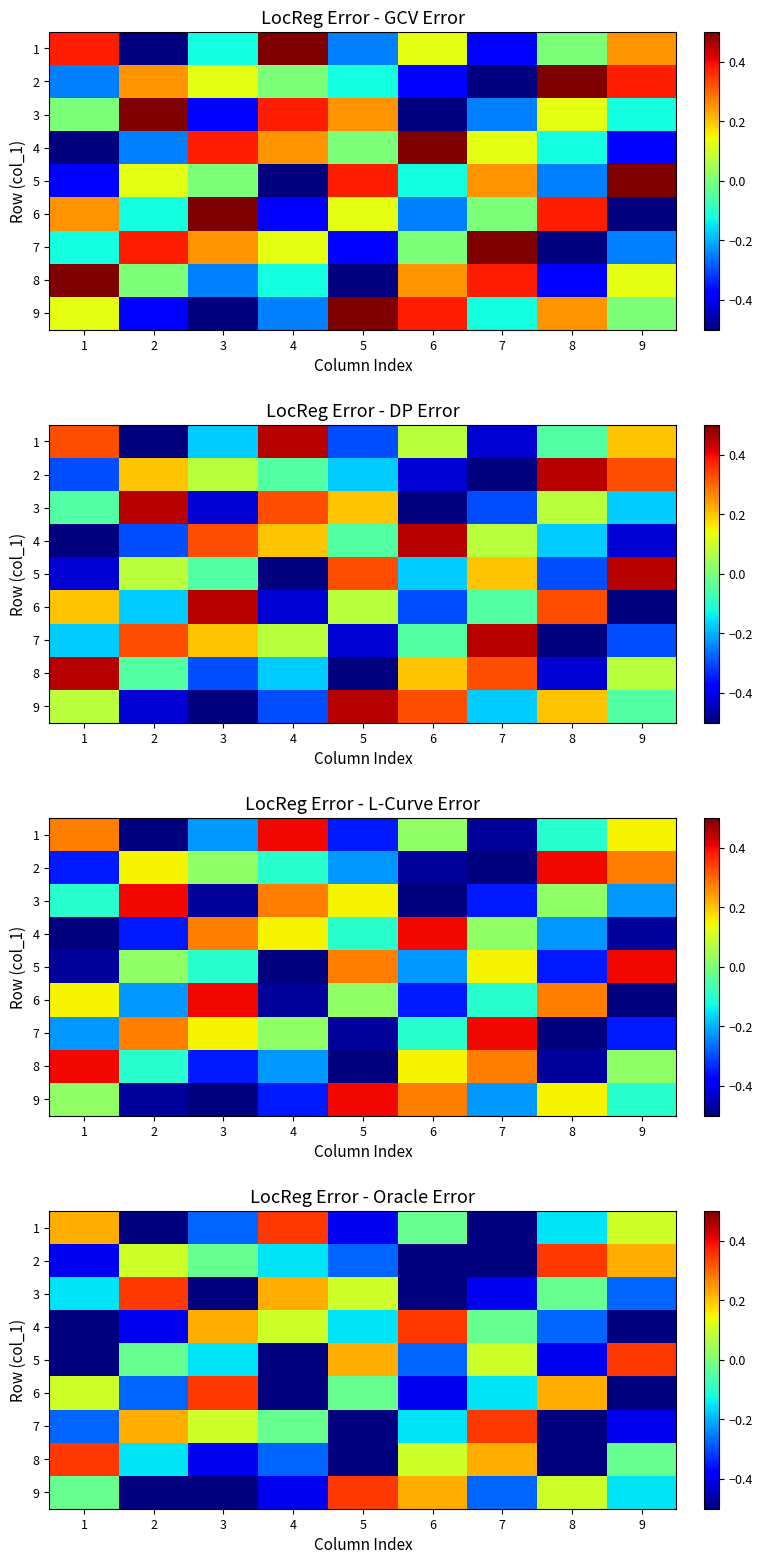

Between 6 and 8, which is larger?

6